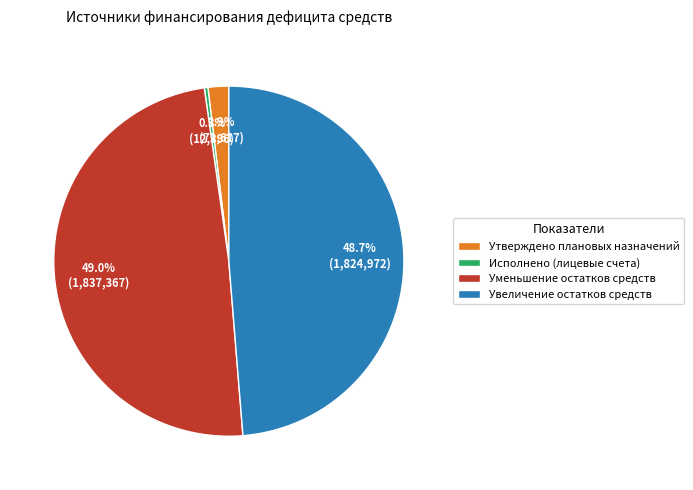

Count the number of slices in the pie.

4